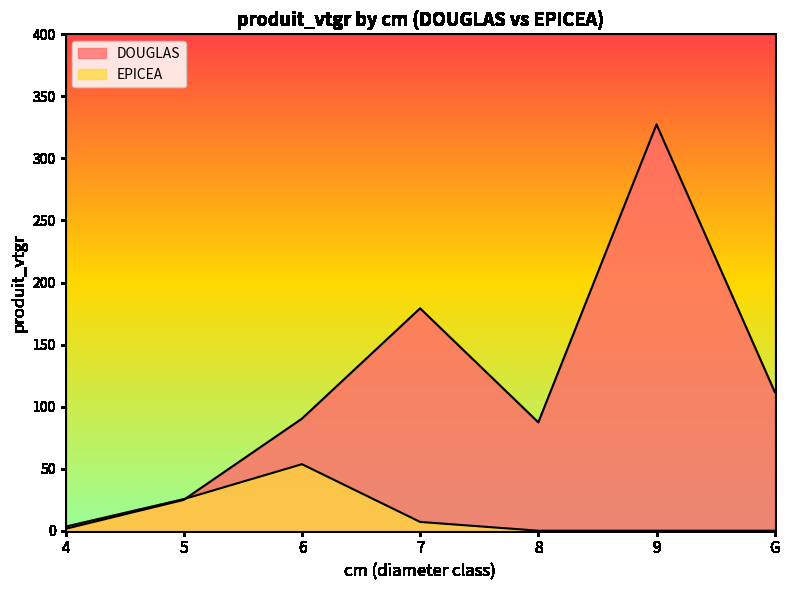

Is the value of EPICEA at 5 greater than the value of DOUGLAS at 6?

No